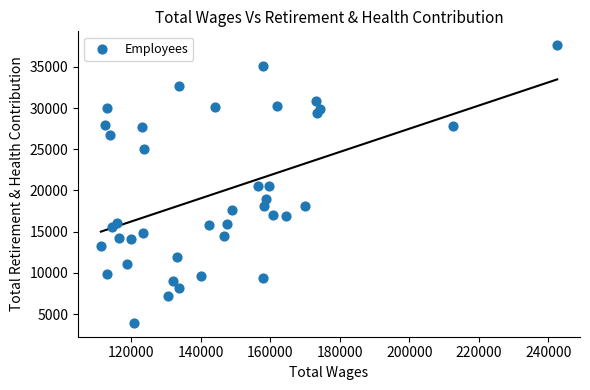

What is the range of Y values (max minus min)?

33706